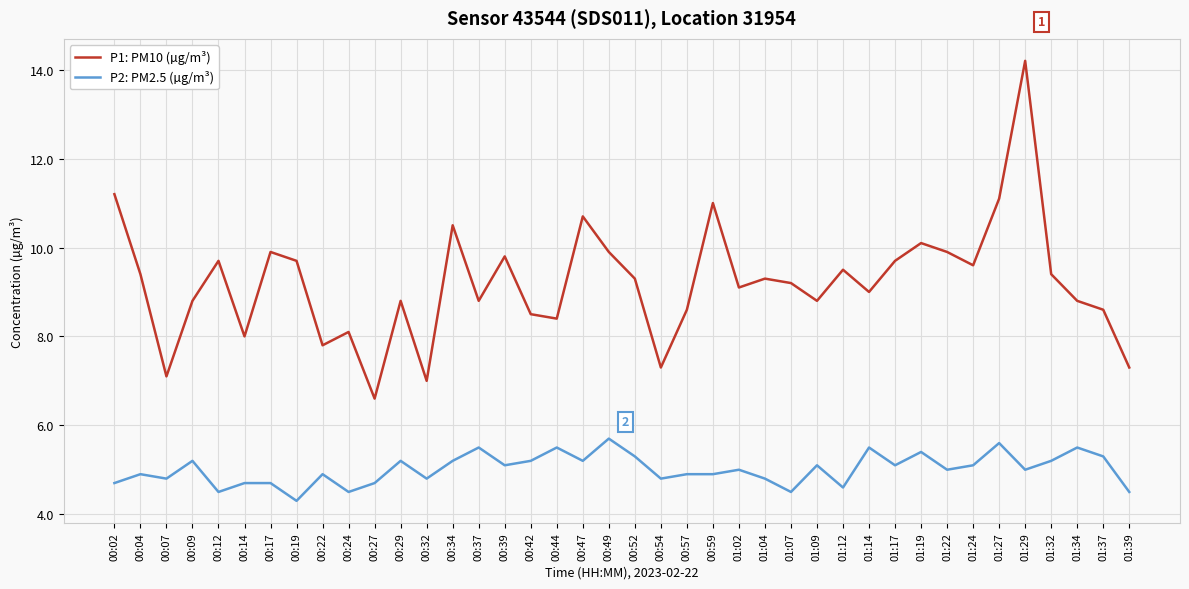

What position from the right is 01:19?

9